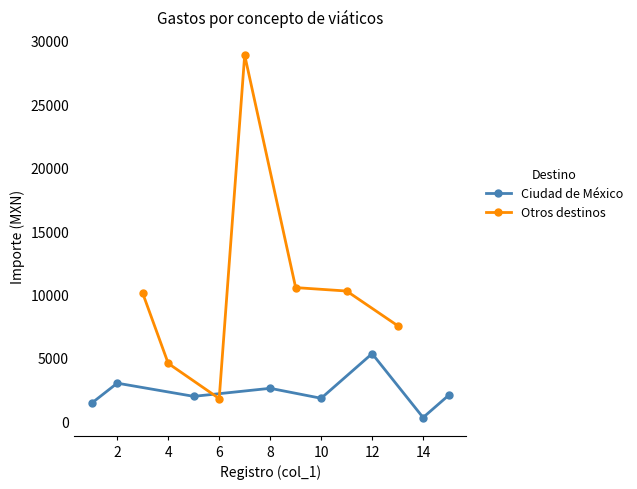

Which category has the lowest value across all series?

14